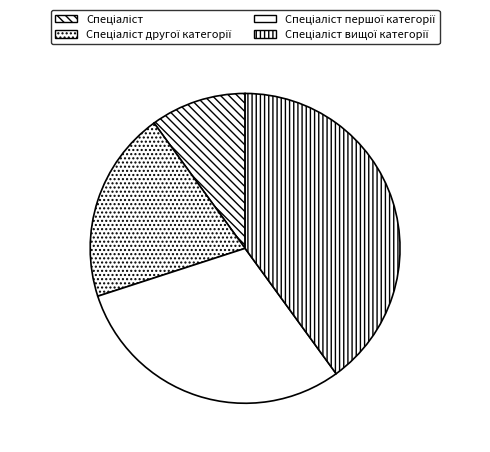

Which category has the biggest portion of the pie?

Спеціаліст вищої категорії